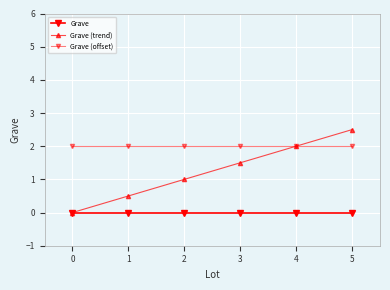

True or false: Grave (trend) and Grave (offset) cross at least once.

False